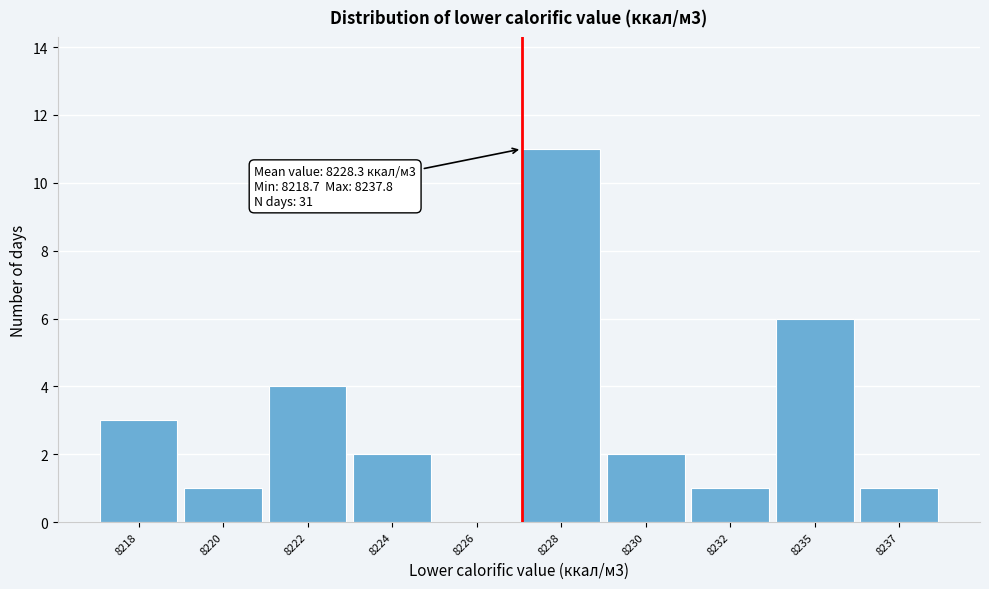

Reading left to right, list all the values displayed in this chart.

8218=3	8220=1	8222=4	8224=2	8226=0	8228=11	8230=2	8232=1	8235=6	8237=1